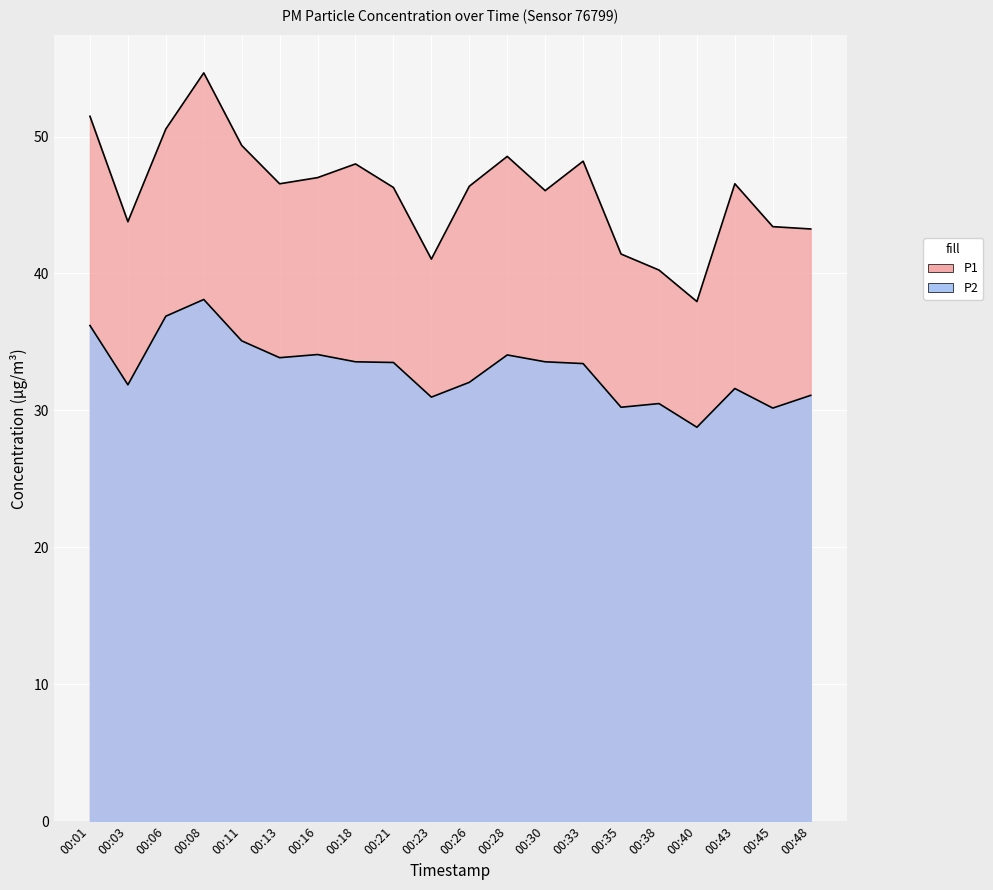

List the labels in order of P2 value, largest first.

00:08, 00:06, 00:01, 00:11, 00:16, 00:28, 00:13, 00:18, 00:30, 00:21, 00:33, 00:26, 00:03, 00:43, 00:48, 00:23, 00:38, 00:35, 00:45, 00:40